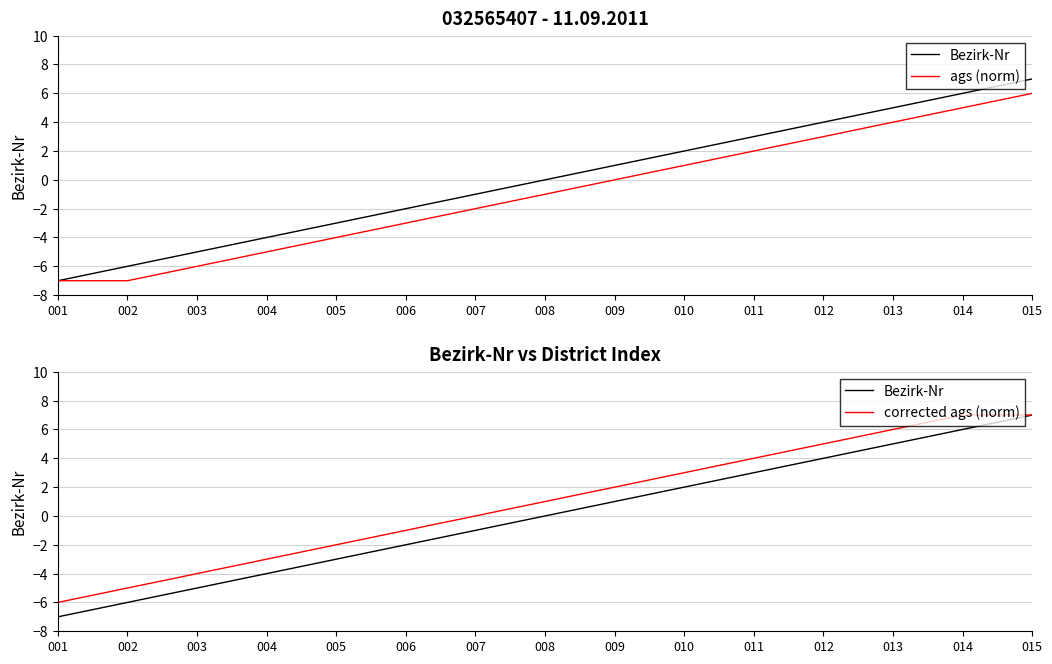

At 014, list the series in order from largest to smallest.

corrected ags (norm), Bezirk-Nr, ags (norm)